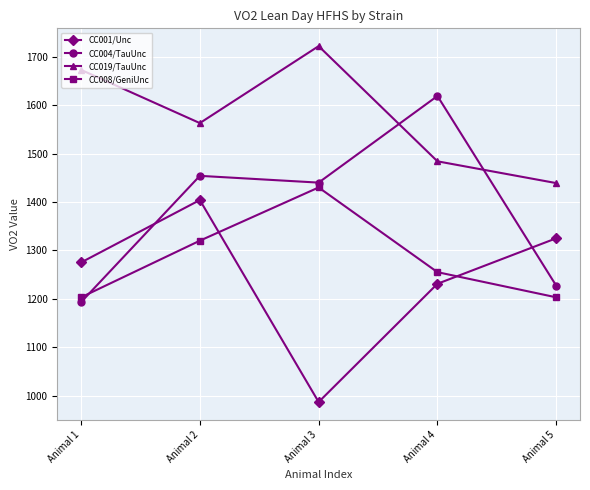

Where do CC004/TauUnc and CC008/GeniUnc first cross each other?

Animal 1 and Animal 2